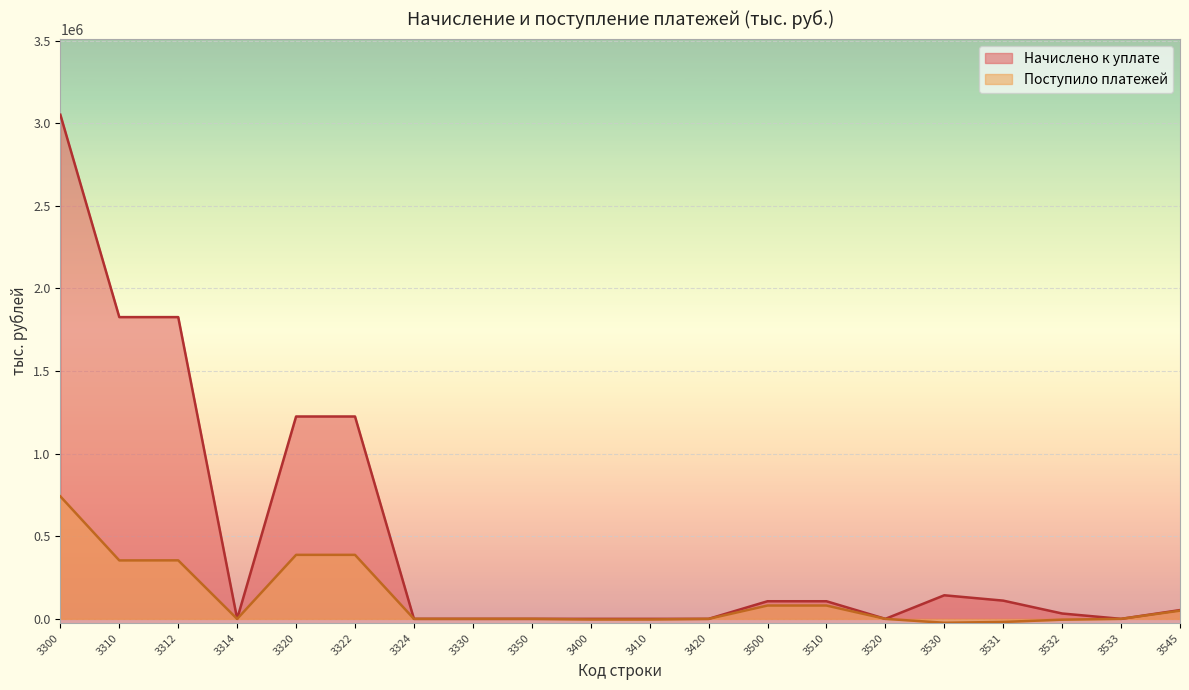

What is the value of the Начислено к уплате point at the 1st from the left?

3050955